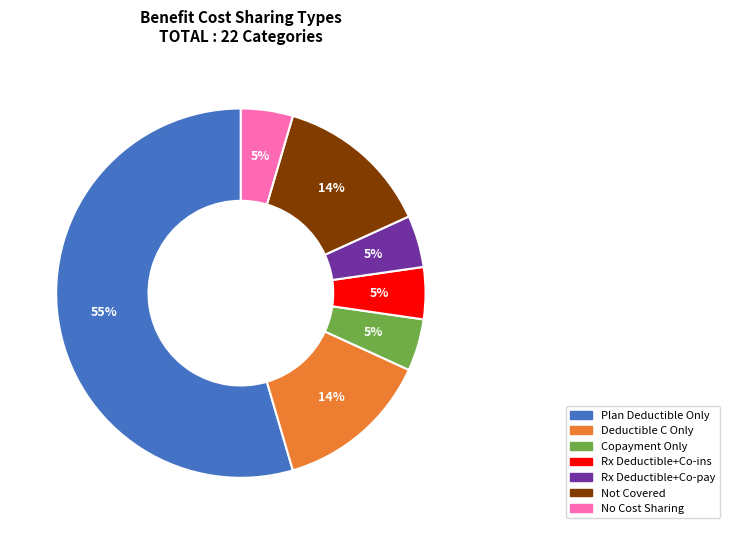

How many slices are in this pie chart?

7